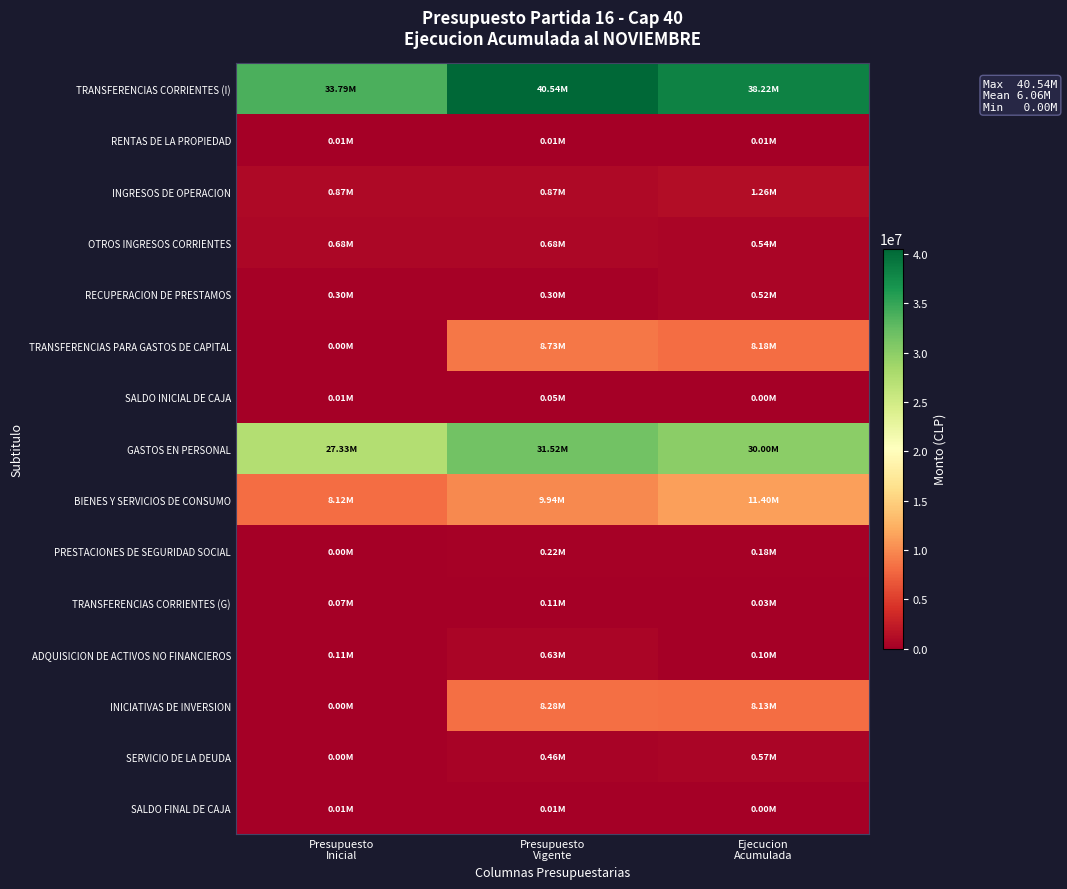

Reading left to right, list all the values displayed in this chart.

TRANSFERENCIAS CORRIENTES (I): Presupuesto
Inicial=33788820	Presupuesto
Vigente=40543727	Ejecucion
Acumulada=38223336
RENTAS DE LA PROPIEDAD: Presupuesto
Inicial=10018	Presupuesto
Vigente=10018	Ejecucion
Acumulada=7441
INGRESOS DE OPERACION: Presupuesto
Inicial=865422	Presupuesto
Vigente=865422	Ejecucion
Acumulada=1255540
OTROS INGRESOS CORRIENTES: Presupuesto
Inicial=678230	Presupuesto
Vigente=678230	Ejecucion
Acumulada=539851
RECUPERACION DE PRESTAMOS: Presupuesto
Inicial=298507	Presupuesto
Vigente=298507	Ejecucion
Acumulada=524512
TRANSFERENCIAS PARA GASTOS DE CAPITAL: Presupuesto
Inicial=0	Presupuesto
Vigente=8726394	Ejecucion
Acumulada=8176487
SALDO INICIAL DE CAJA: Presupuesto
Inicial=6632	Presupuesto
Vigente=49101	Ejecucion
Acumulada=0
GASTOS EN PERSONAL: Presupuesto
Inicial=27328893	Presupuesto
Vigente=31523676	Ejecucion
Acumulada=30000576
BIENES Y SERVICIOS DE CONSUMO: Presupuesto
Inicial=8124915	Presupuesto
Vigente=9937687	Ejecucion
Acumulada=11400976
PRESTACIONES DE SEGURIDAD SOCIAL: Presupuesto
Inicial=534	Presupuesto
Vigente=224555	Ejecucion
Acumulada=180753
TRANSFERENCIAS CORRIENTES (G): Presupuesto
Inicial=74350	Presupuesto
Vigente=108547	Ejecucion
Acumulada=34938
ADQUISICION DE ACTIVOS NO FINANCIEROS: Presupuesto
Inicial=112299	Presupuesto
Vigente=625176	Ejecucion
Acumulada=104241
INICIATIVAS DE INVERSION: Presupuesto
Inicial=0	Presupuesto
Vigente=8280892	Ejecucion
Acumulada=8126256
SERVICIO DE LA DEUDA: Presupuesto
Inicial=0	Presupuesto
Vigente=464228	Ejecucion
Acumulada=573907
SALDO FINAL DE CAJA: Presupuesto
Inicial=6638	Presupuesto
Vigente=6638	Ejecucion
Acumulada=0